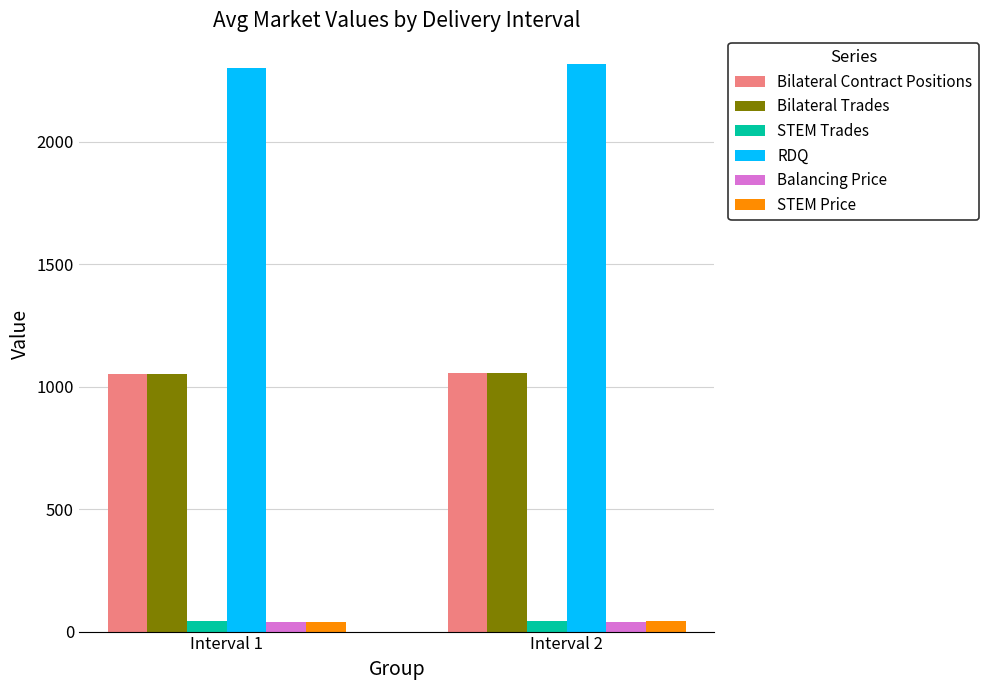

At which label does Bilateral Trades first exceed 1056?

Interval 2